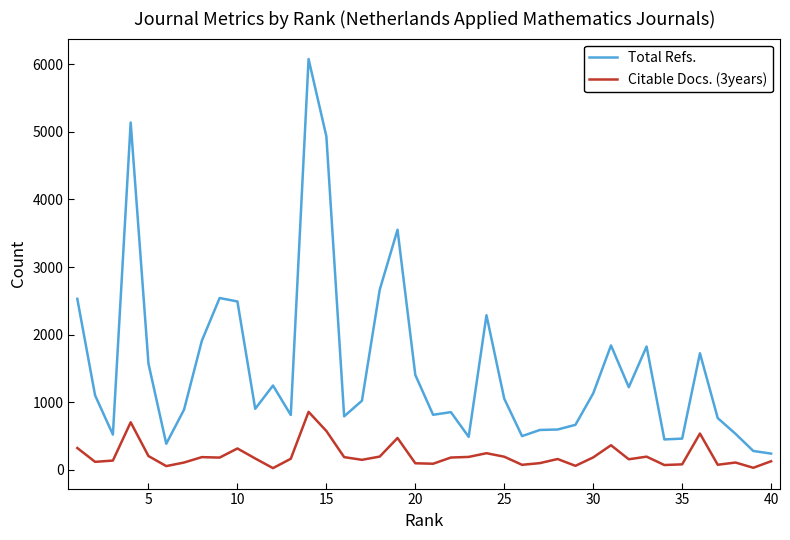

What is the greatest value displayed?

6080